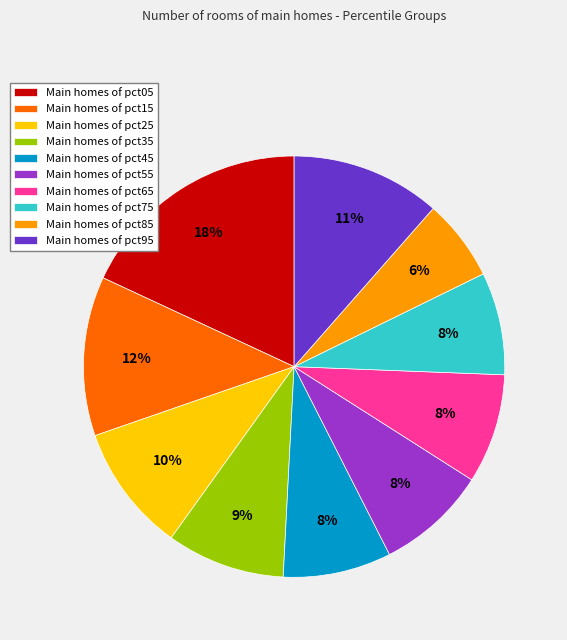

Which category has the smallest portion of the pie?

Main homes of pct85